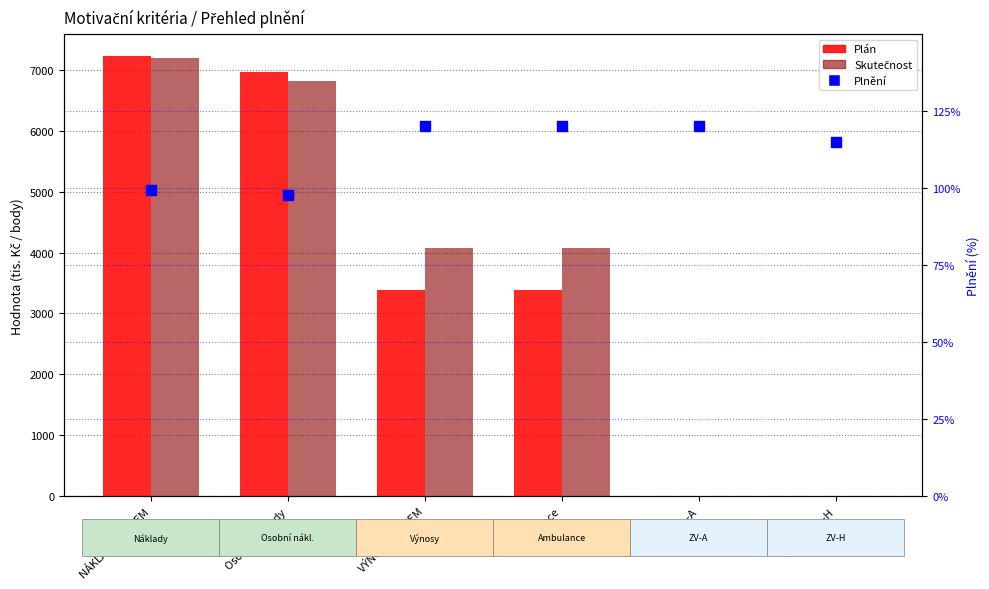

At which category is the sum across all series the highest?

NÁKLADY CELKEM